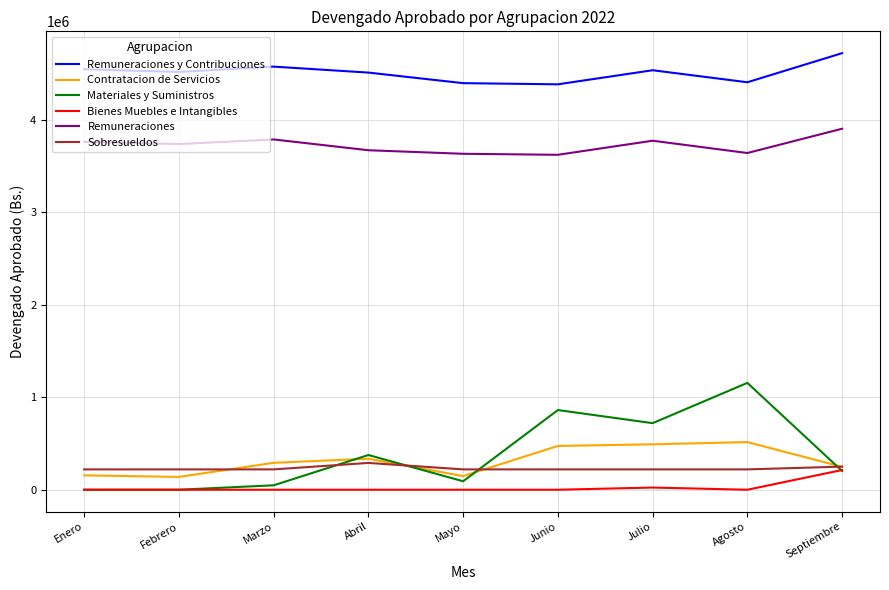

What is the maximum value shown in the chart?

4721564.5